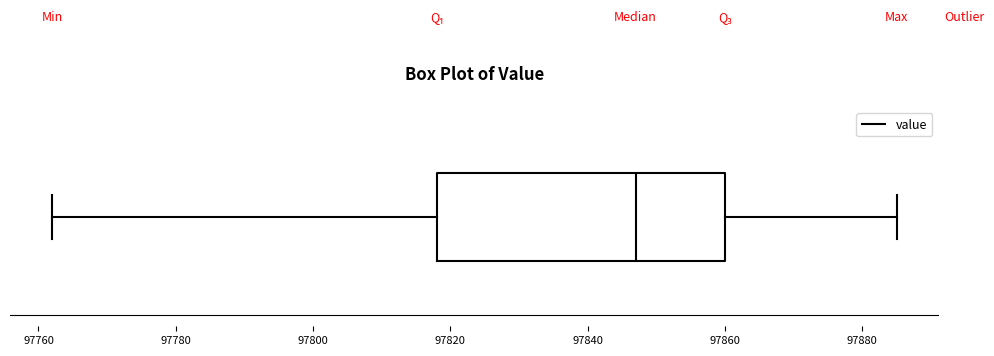

Read this box plot against the x-axis: the position of the median line, the range covered by the box, and the ends of both whiskers. The values are not printed on the chart, so give them approximately, as read against the axis.

median 97848, box 97818 to 97860, whiskers 97762 to 97886